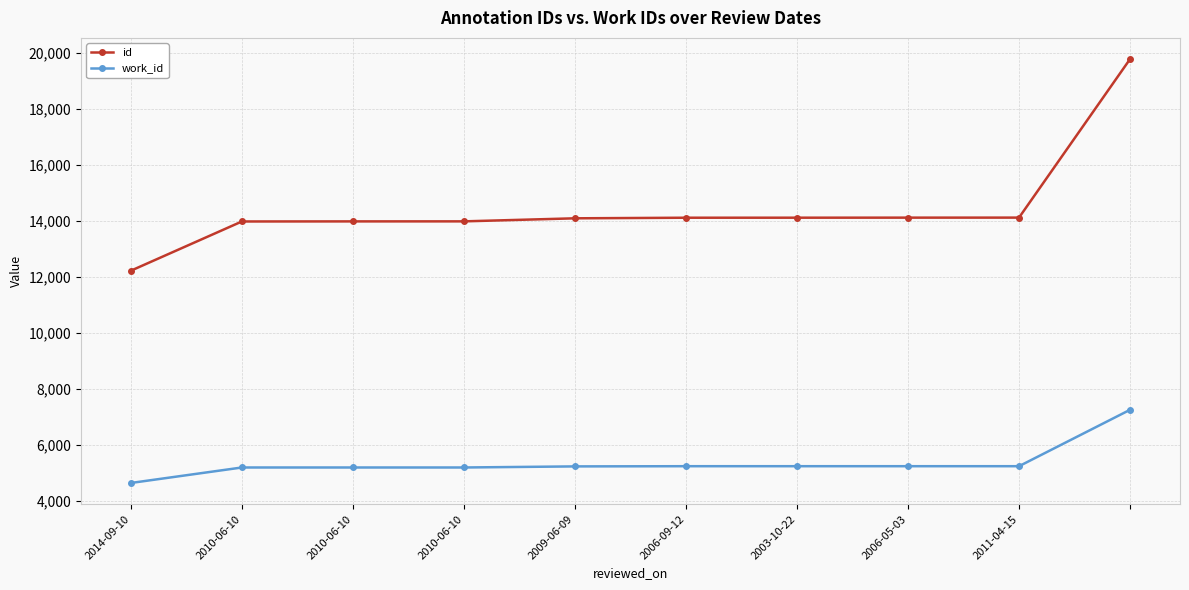

What is the difference between the maximum and minimum values in the id series?

7557